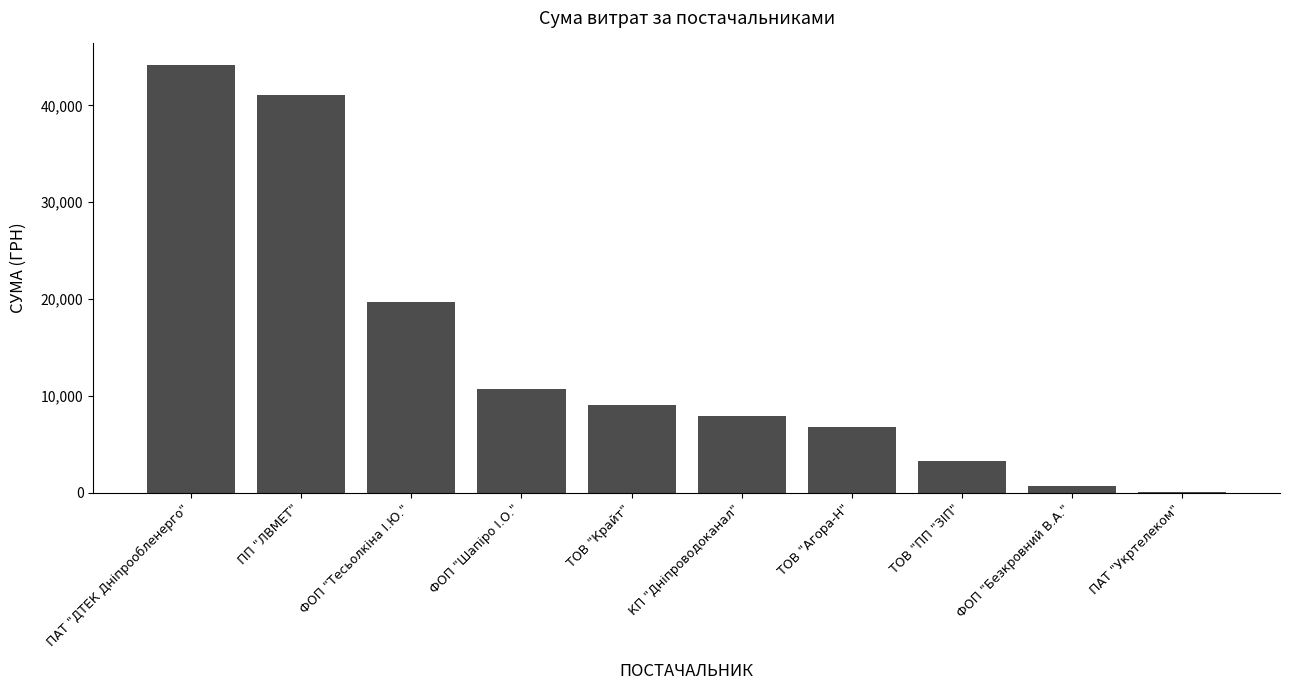

What is the greatest value displayed?

44185.6